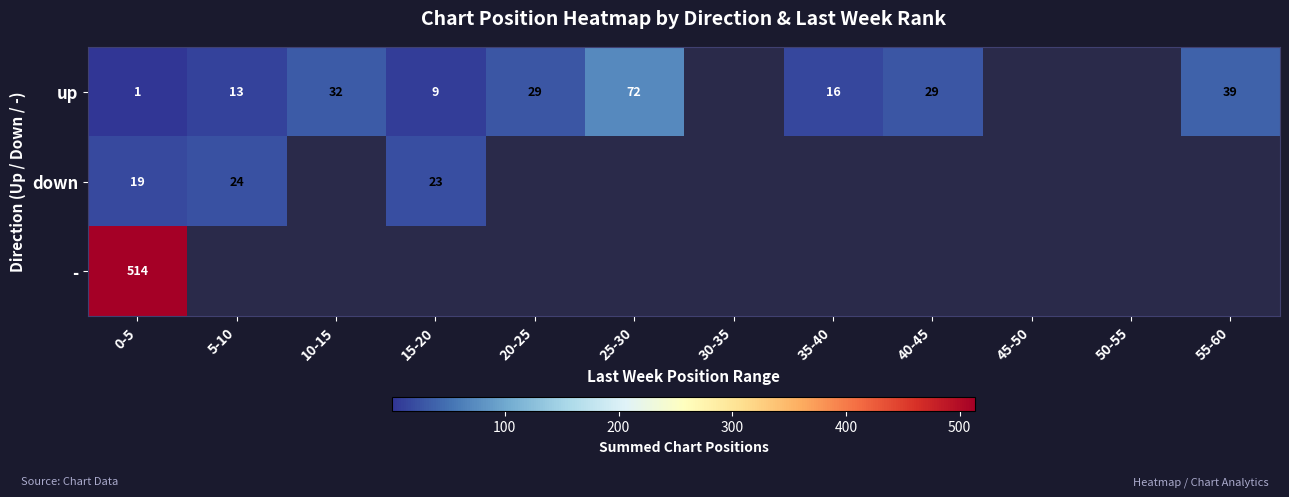

What is the difference between the up values at 5-10 and 0-5?

12